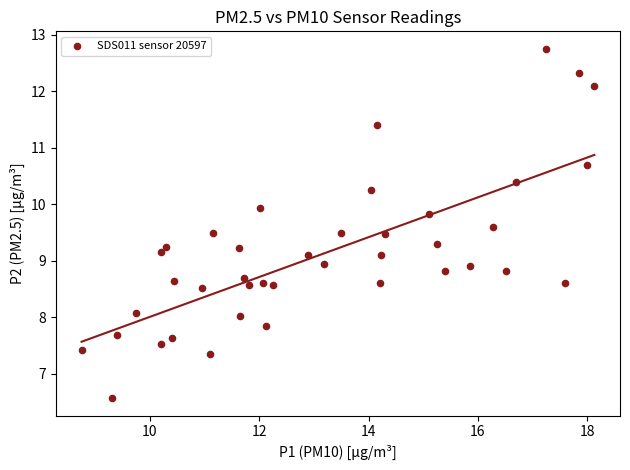

What is the range of X values (max minus min)?

9.4